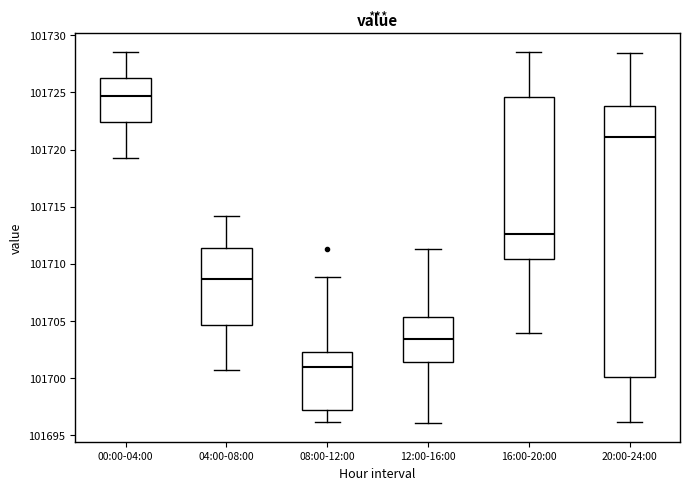

Reading left to right, transcribe this box plot: for each box, give where its median line is, the range the box spans, and where its two whiskers end, as read against the y-axis. The values are not printed on the chart, so give them approximately, as read against the axis.

00:00-04:00: median 101724.5, box 101722.5 to 101726.0, whiskers 101719.5 to 101728.5
04:00-08:00: median 101708.5, box 101704.5 to 101711.5, whiskers 101700.5 to 101714.0
08:00-12:00: median 101701.0, box 101697.0 to 101702.5, whiskers 101696.0 to 101709.0
12:00-16:00: median 101703.5, box 101701.5 to 101705.5, whiskers 101696.0 to 101711.5
16:00-20:00: median 101712.5, box 101710.5 to 101724.5, whiskers 101704.0 to 101728.5
20:00-24:00: median 101721.0, box 101700.0 to 101724.0, whiskers 101696.0 to 101728.5